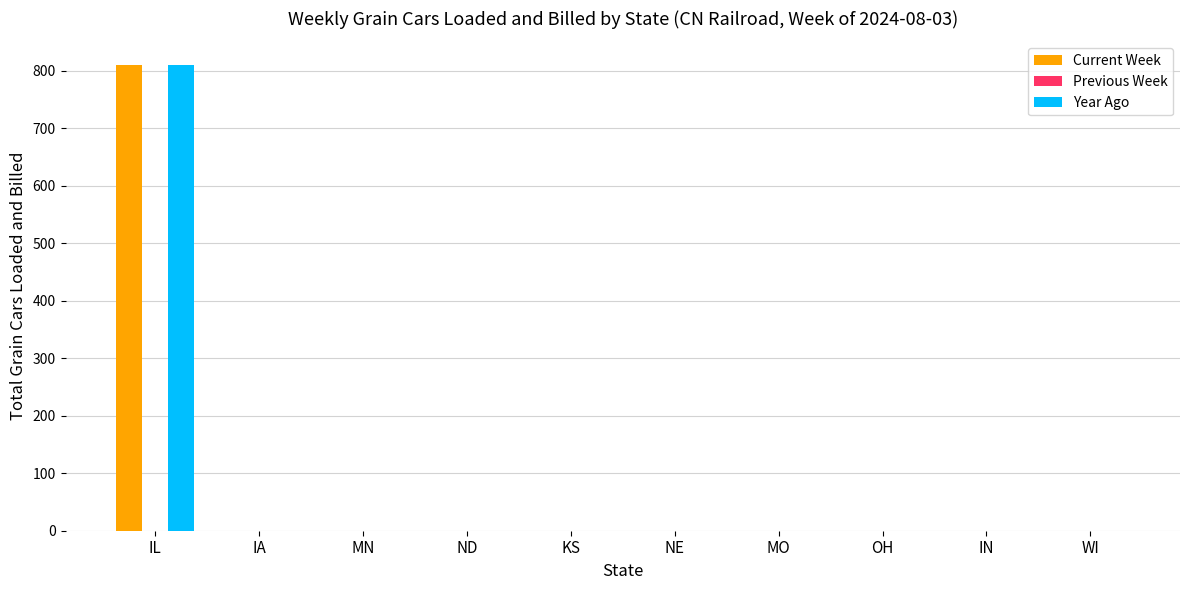

True or false: Year Ago has a value of -389 at ND.

False